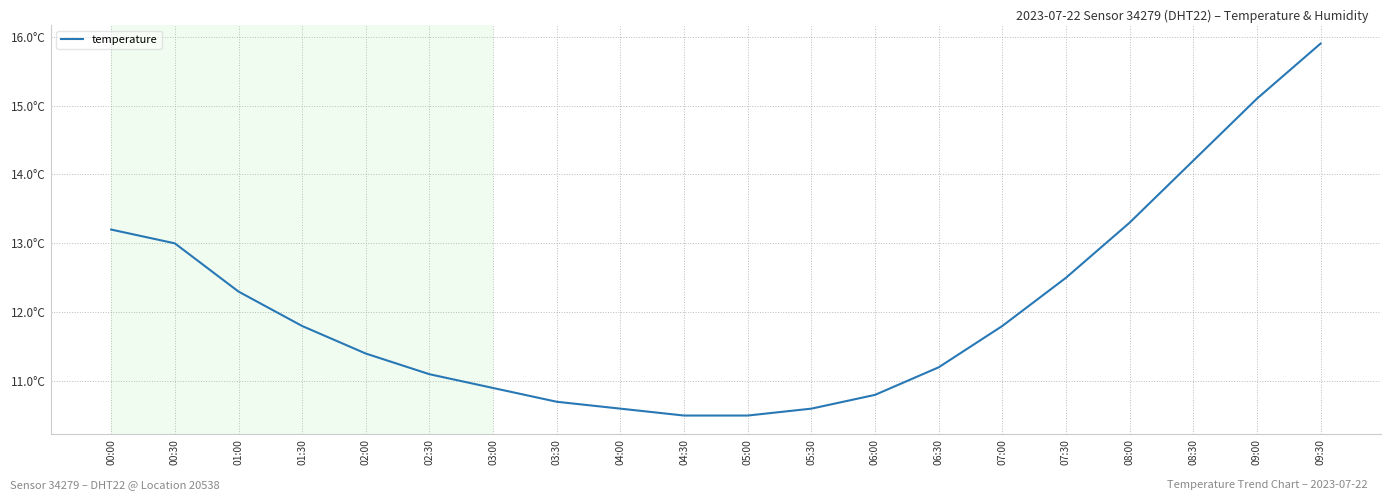

What is the value of the 15th point from the left?

11.8